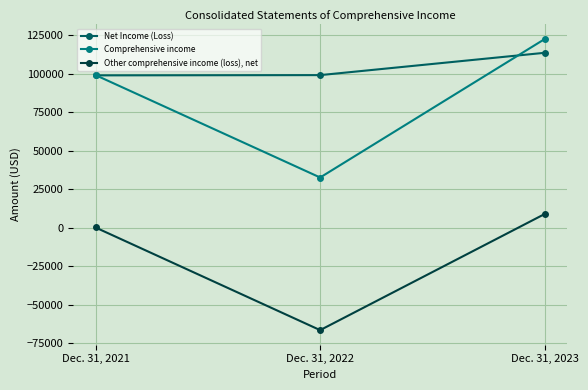

What are all the series names shown in the legend?

Net Income (Loss), Comprehensive income, Other comprehensive income (loss), net